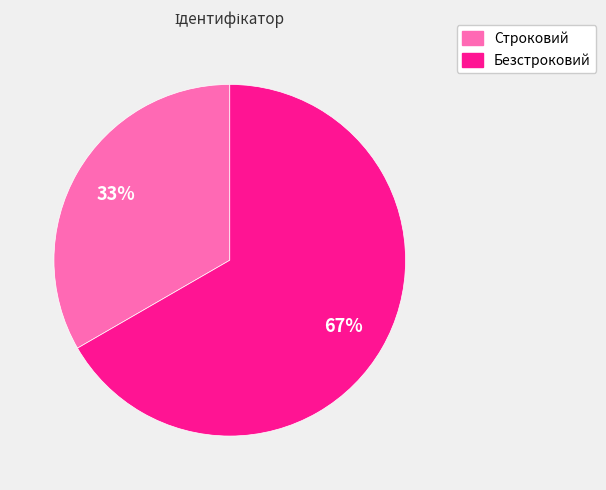

What is the smallest slice in the pie chart?

Строковий